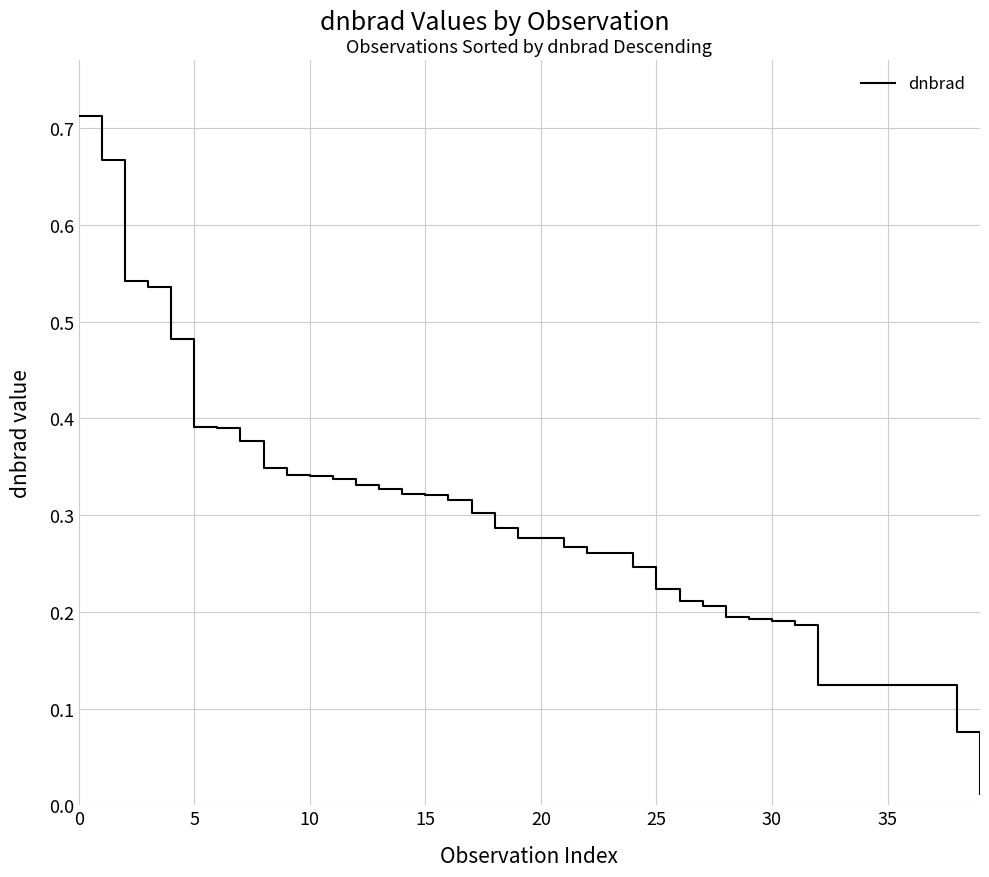

True or false: the data shows 0.0 at 30.

False